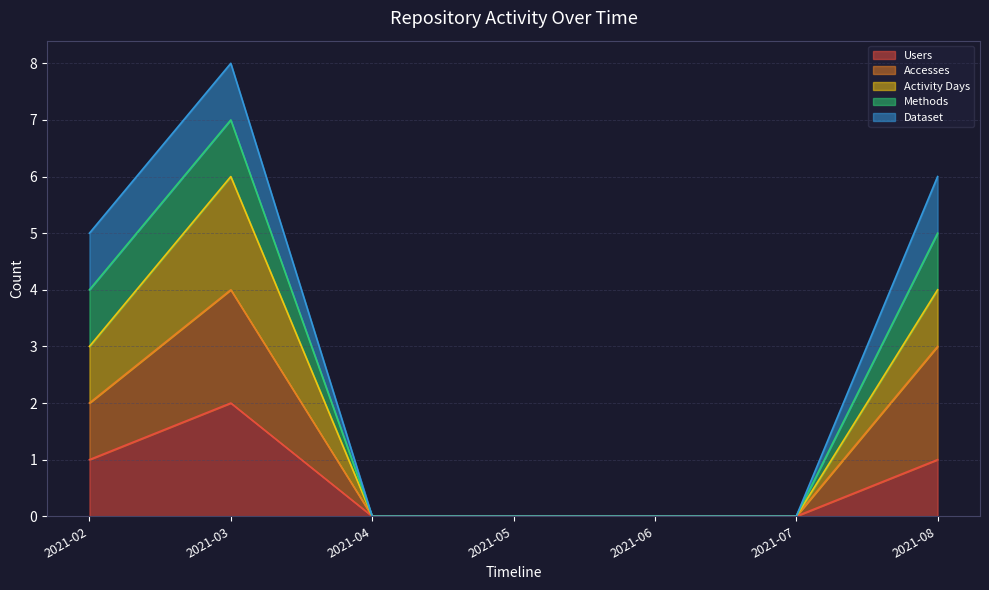

Where is the first local maximum for Activity Days?

2021-03